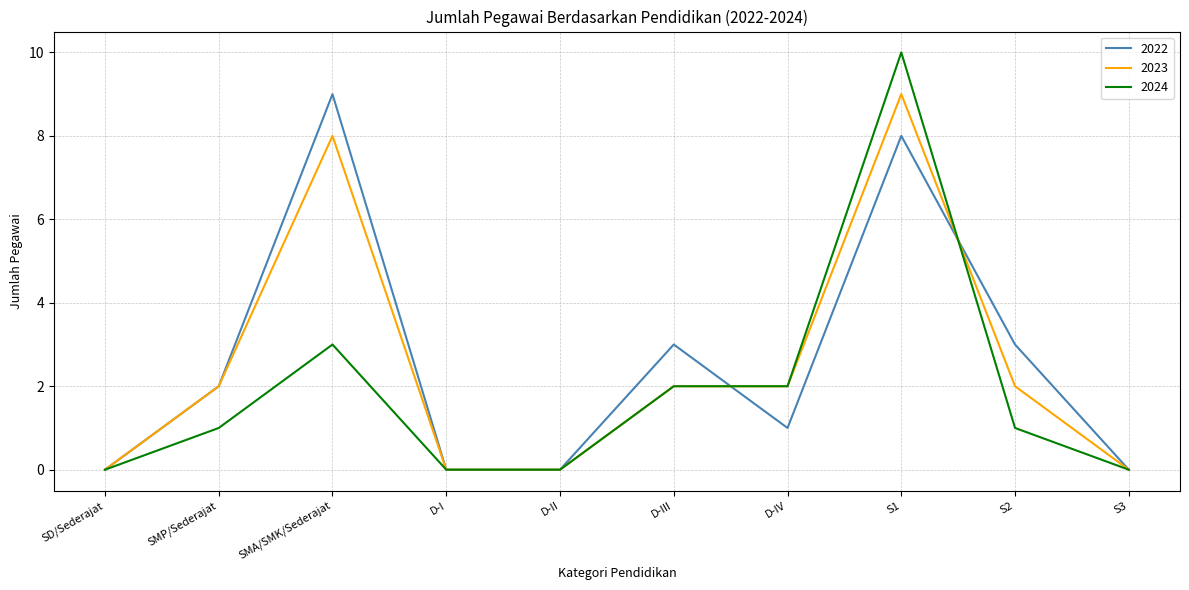

What is the maximum value for 2022?

9